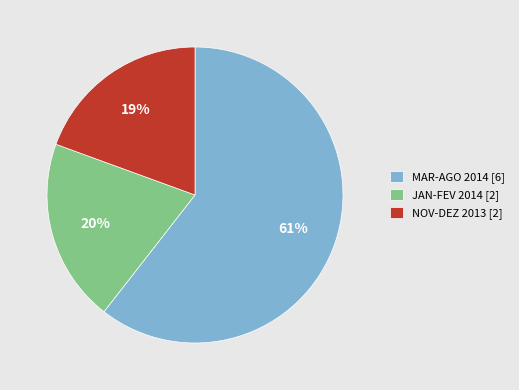

Does any single category account for the majority?

Yes